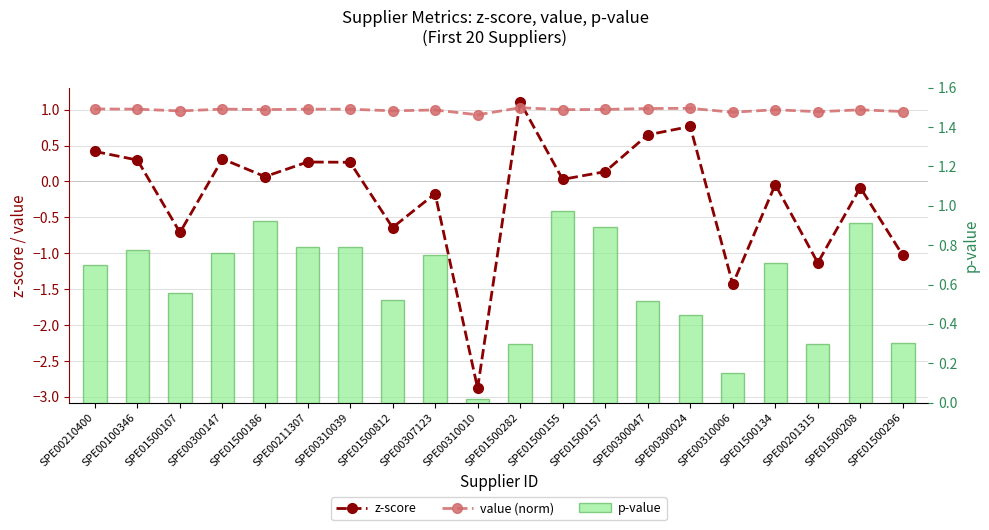

Reading left to right, list all the values displayed in this chart.

z-score: 0.4	0.3	-0.7	0.3	0.1	0.3	0.3	-0.6	-0.2	-2.9	1.1	0.0	0.1	0.6	0.8	-1.4	-0.0	-1.1	-0.1	-1.0
value (norm): 1.0	1.0	1.0	1.0	1.0	1.0	1.0	1.0	1.0	0.9	1.0	1.0	1.0	1.0	1.0	1.0	1.0	1.0	1.0	1.0
p-value: 0.7	0.8	0.6	0.8	0.9	0.8	0.8	0.5	0.7	0.0	0.3	1.0	0.9	0.5	0.4	0.2	0.7	0.3	0.9	0.3